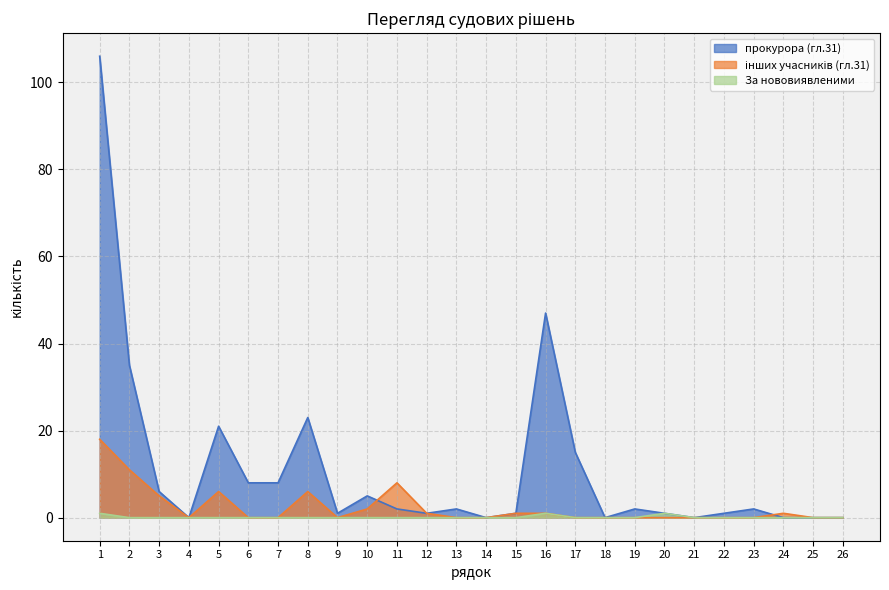

Reading left to right, extract all data points from this chart.

прокурора (гл.31): 1=106	2=35	3=6	4=0	5=21	6=8	7=8	8=23	9=1	10=5	11=2	12=1	13=2	14=0	15=1	16=47	17=15	18=0	19=2	20=1	21=0	22=1	23=2	24=0	25=0	26=0
інших учасників (гл.31): 1=18	2=11	3=5	4=0	5=6	6=0	7=0	8=6	9=0	10=2	11=8	12=1	13=0	14=0	15=1	16=1	17=0	18=0	19=0	20=0	21=0	22=0	23=0	24=1	25=0	26=0
За нововиявленими: 1=1	2=0	3=0	4=0	5=0	6=0	7=0	8=0	9=0	10=0	11=0	12=0	13=0	14=0	15=0	16=1	17=0	18=0	19=0	20=1	21=0	22=0	23=0	24=0	25=0	26=0